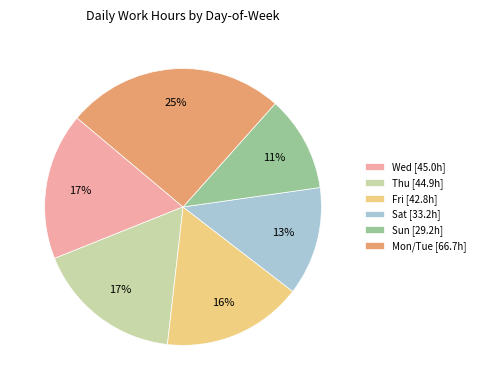

How many segments does this pie chart have?

6